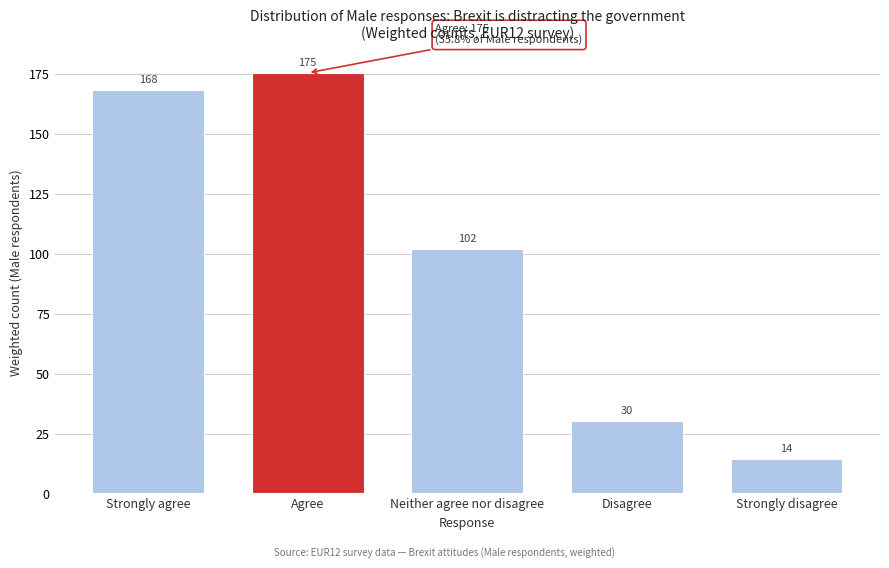

What is the minimum value shown in the chart?

14.4